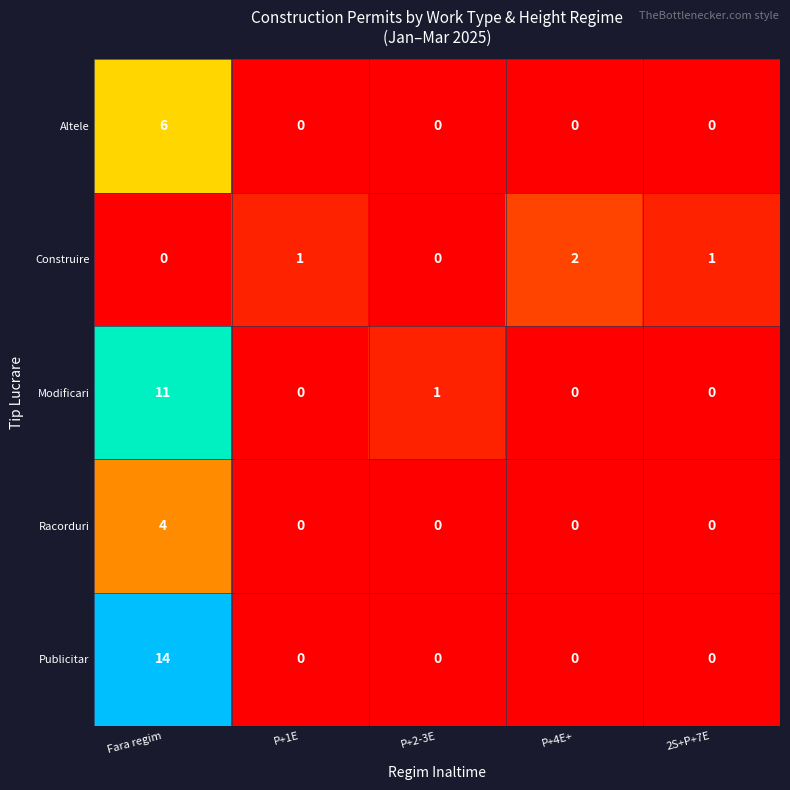

Count the number of data series in this chart.

5